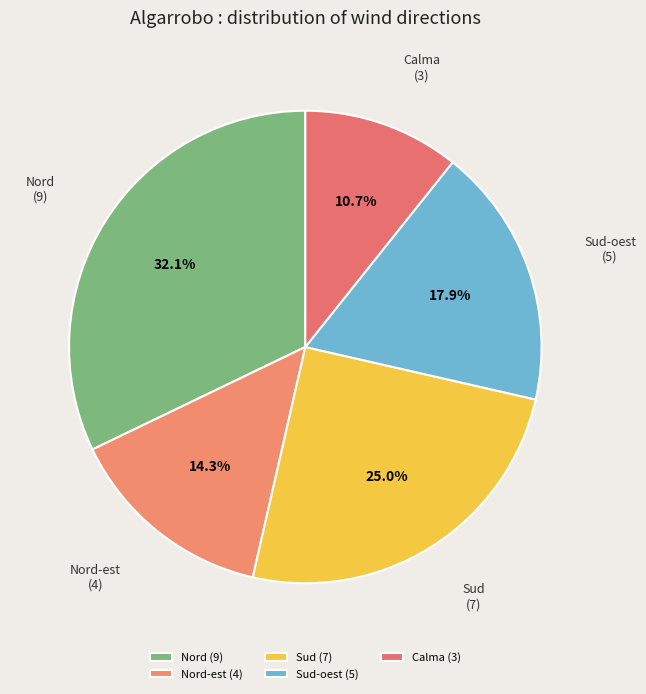

To the nearest percent, what portion does Nord-est represent?

14%